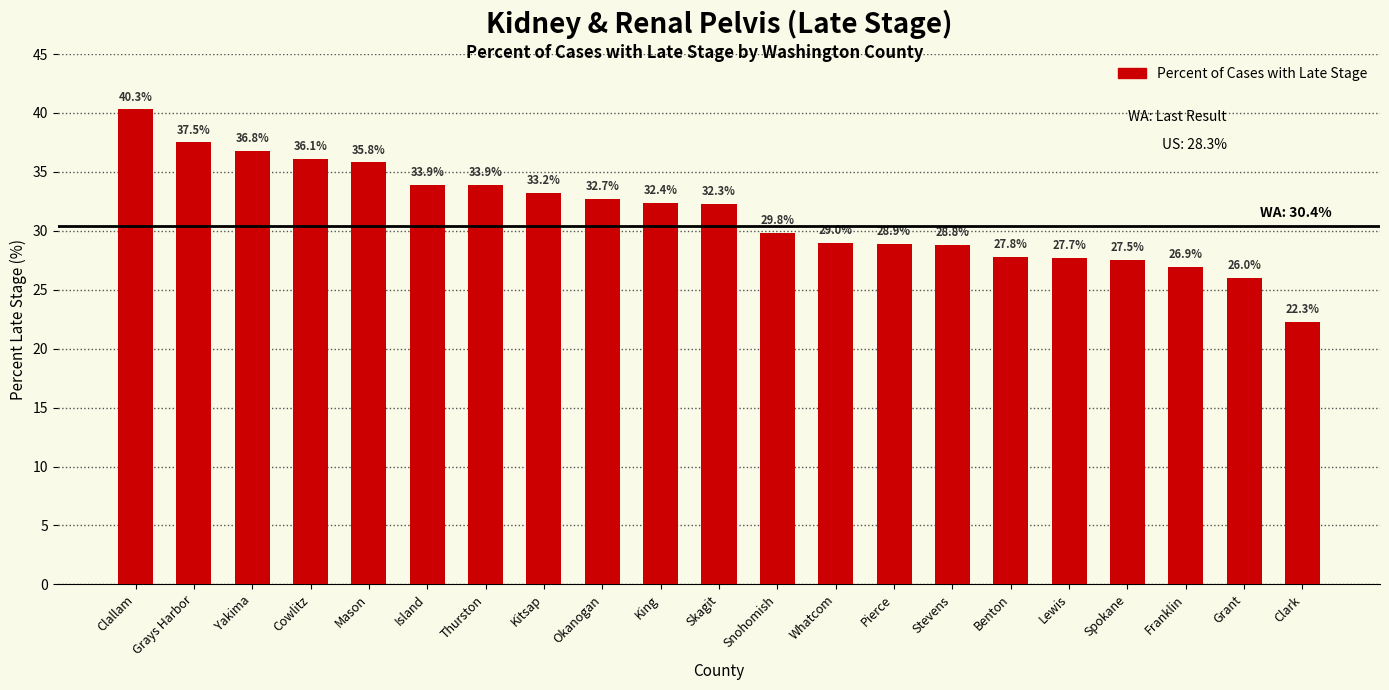

The value at Yakima is 11.9. True or false?

False